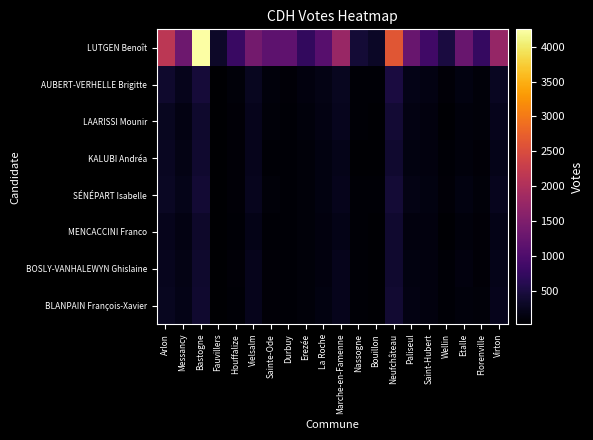

Rank the series by their maximum value, from lowest to highest.

MENCACCINI Franco, BOSLY-VANHALEWYN Ghislaine, KALUBI Andréa, BLANPAIN François-Xavier, LAARISSI Mounir, SÉNÉPART Isabelle, AUBERT-VERHELLE Brigitte, LUTGEN Benoît